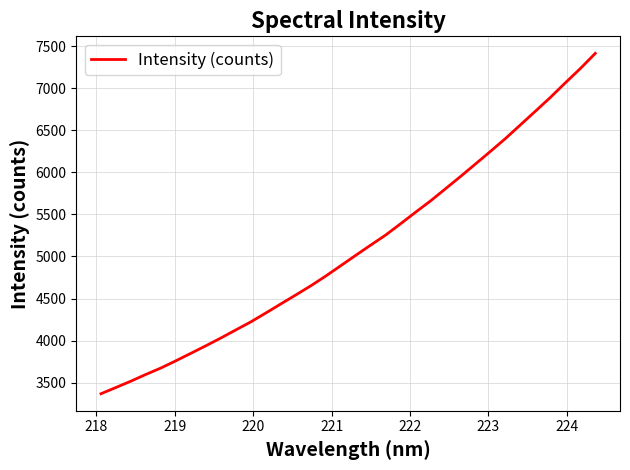

What is the maximum value shown in the chart?

7413.1